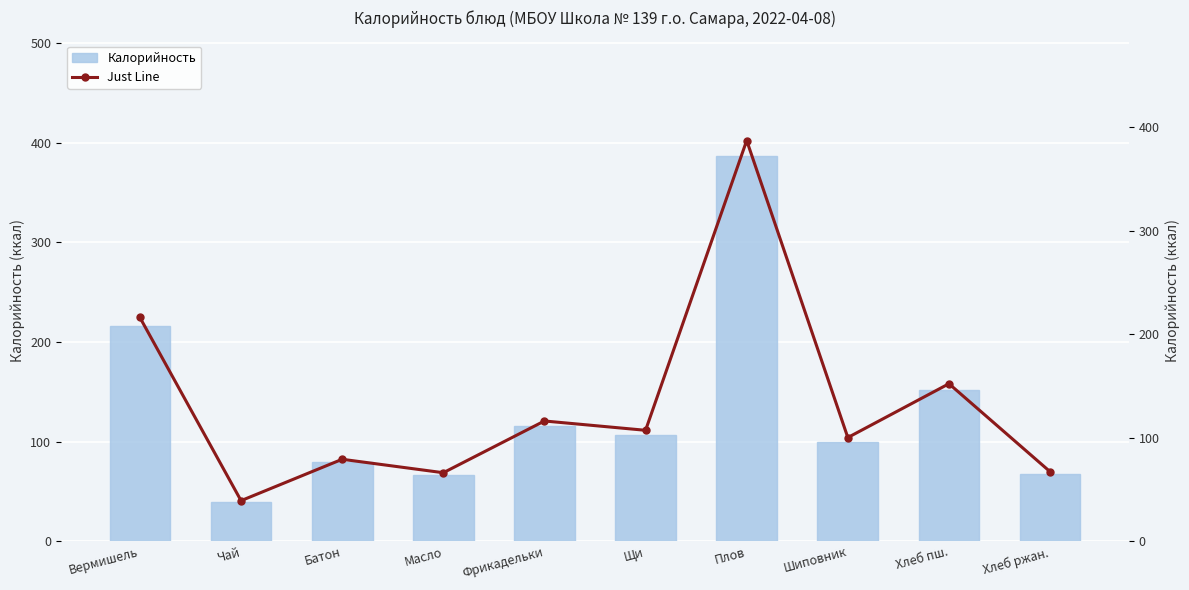

What are all the series names shown in the legend?

Калорийность, Just Line